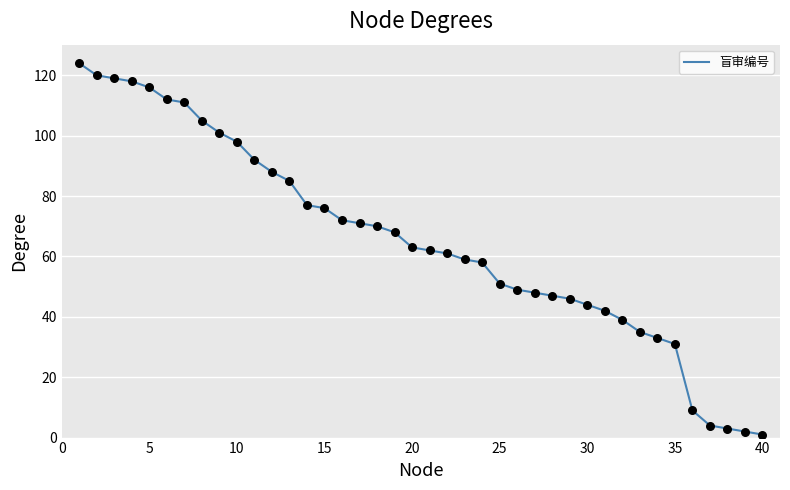

What is the greatest value displayed?

124